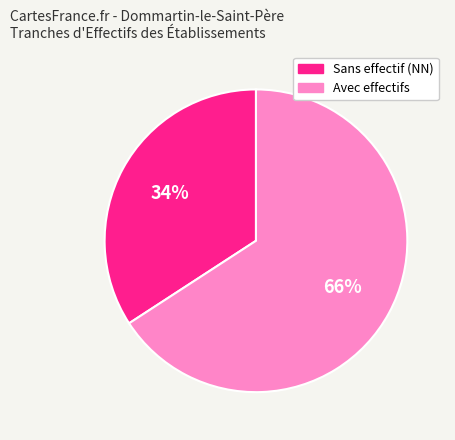

To the nearest percent, what is the difference between the largest and smallest slice percentages?

32%